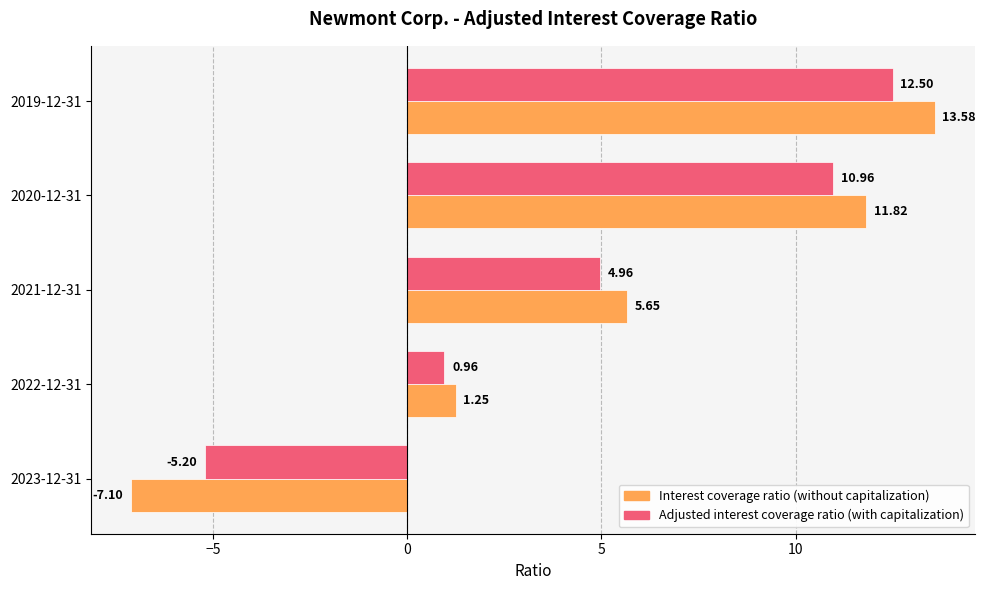

What is the smallest value displayed?

-7.1